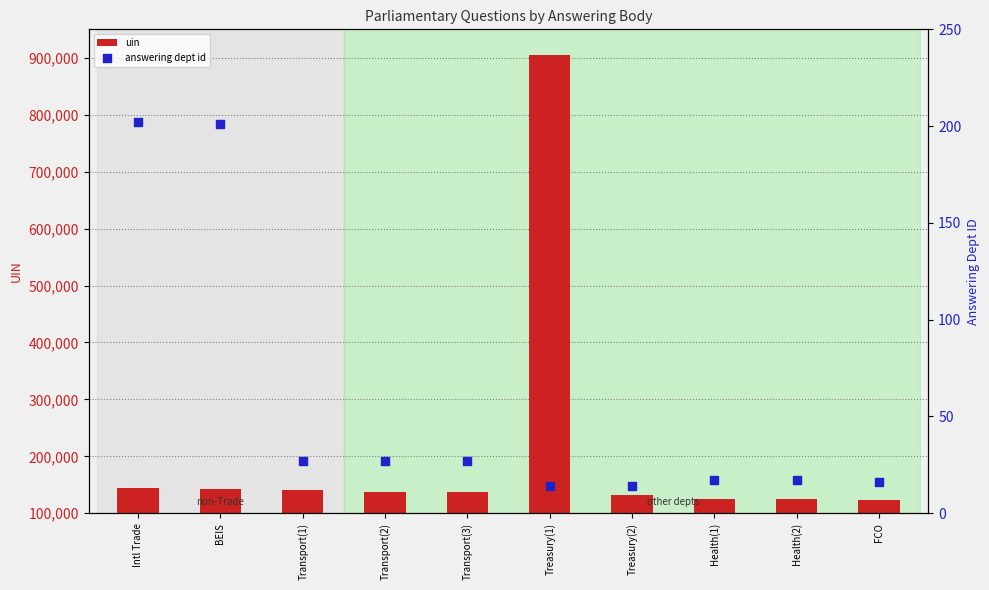

Which series has the largest Y range (max minus min)?

uin